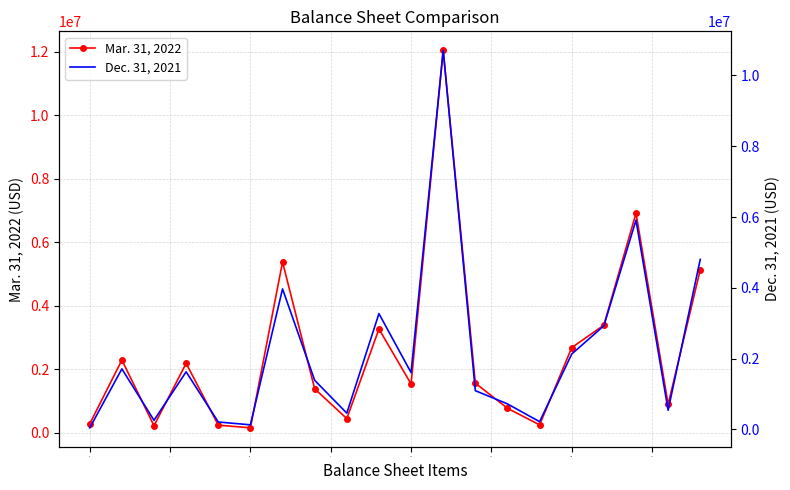

Read the Dec. 31, 2021 value at 14, to the nearest 10.

216100